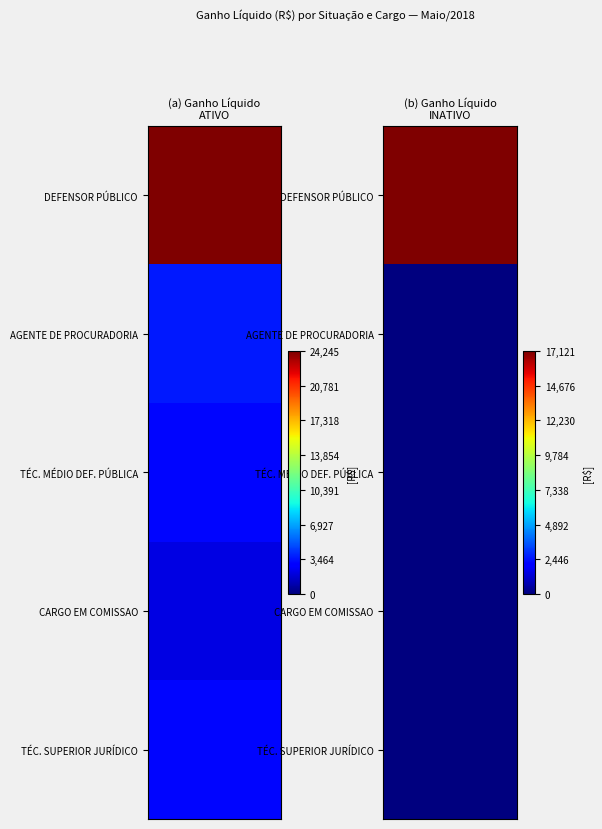

Reading right to left, what are all the values shown in this chart?

ATIVO: 3157.2	2112.1	3192.8	3621.1	24244.7
INATIVO: 0.0	0.0	0.0	0.0	17121.4